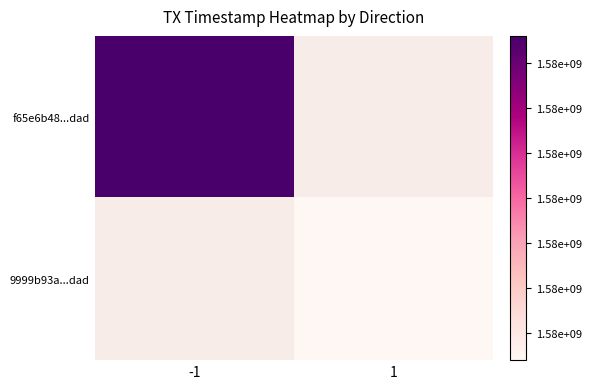

Reading left to right, what are all the values shown in this chart?

f65e6b48a793a6713720544408fc53625584dad: -1=1581877268	1=0
9999b93a565496be0197aefc2343294c72839bf: -1=0	1=1581877232